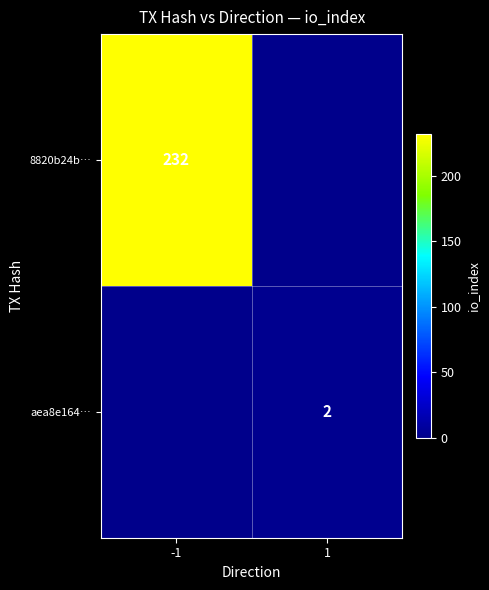

Is it true that aea8e164… equals 3 at 1?

False